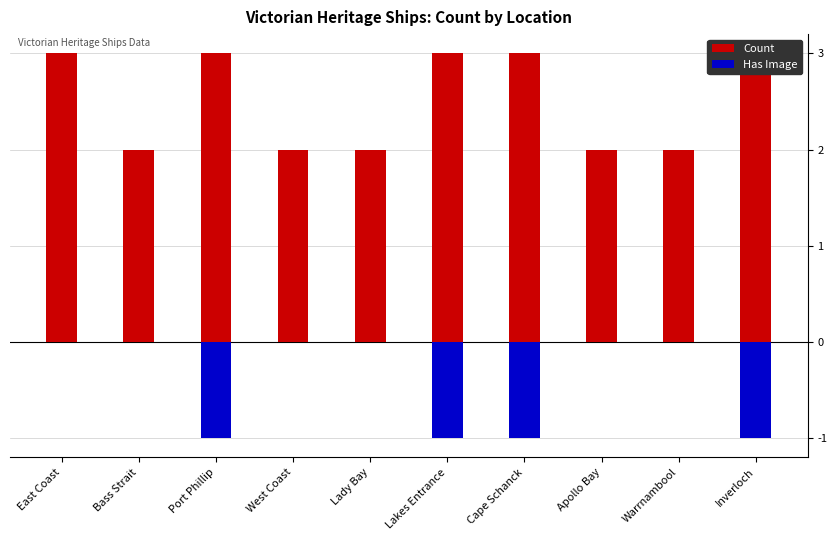

True or false: Has Image has a value of 0 at Apollo Bay.

True